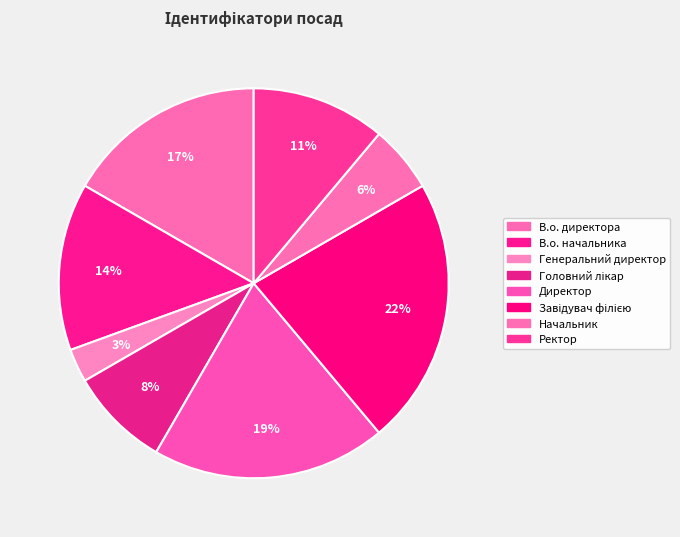

What percentage is NOT represented by Завідувач філією?

77.8%